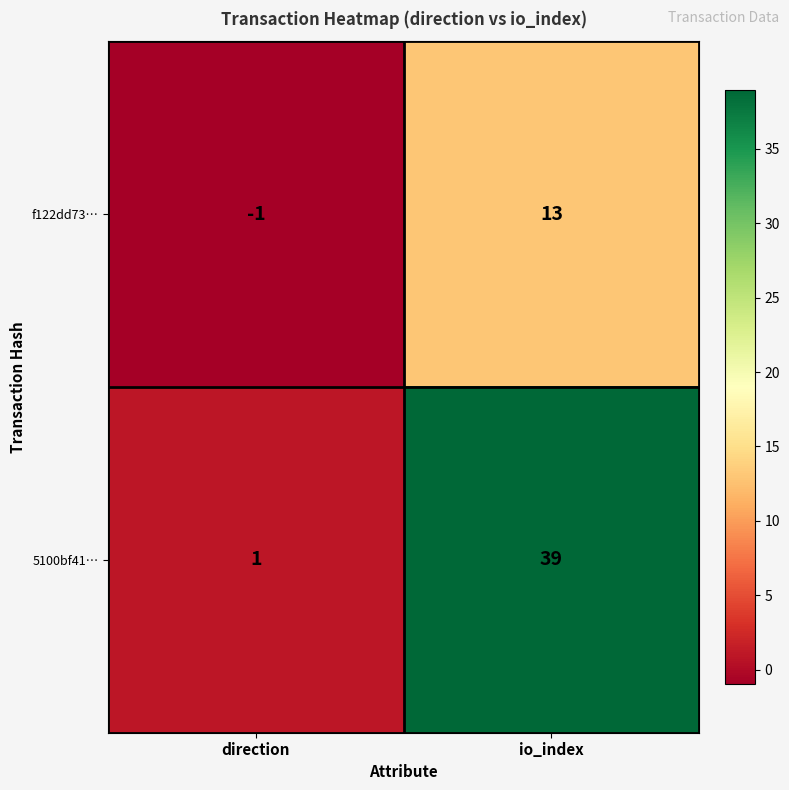

What value does the f122dd73… series have at io_index?

13